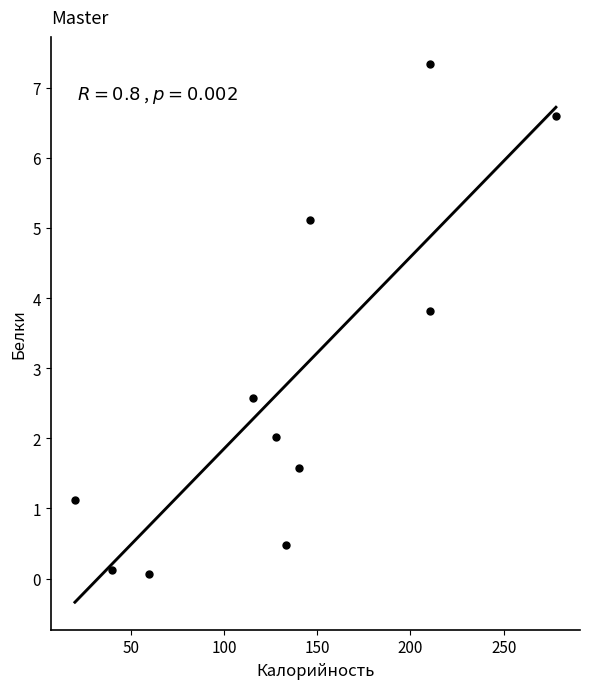

What Y value in the scatter plot is closest to 3?

2.6